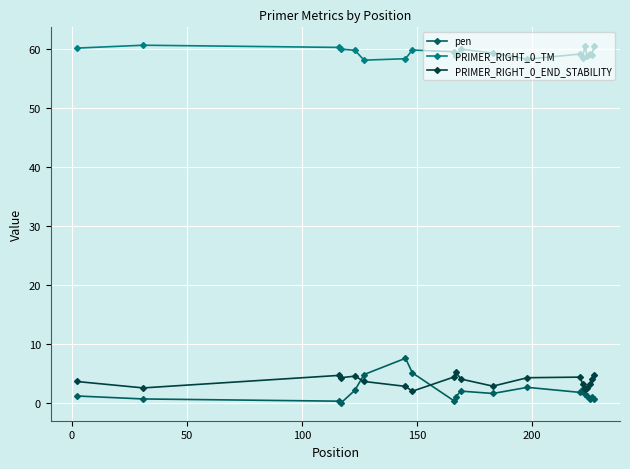

True or false: PRIMER_RIGHT_0_END_STABILITY and pen intersect in this chart.

True